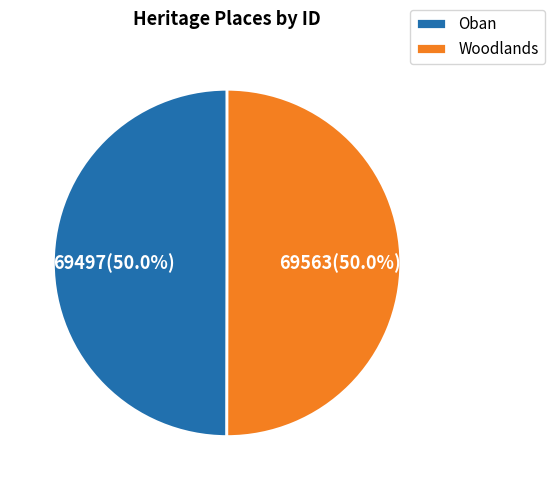

Count the number of slices in the pie.

2